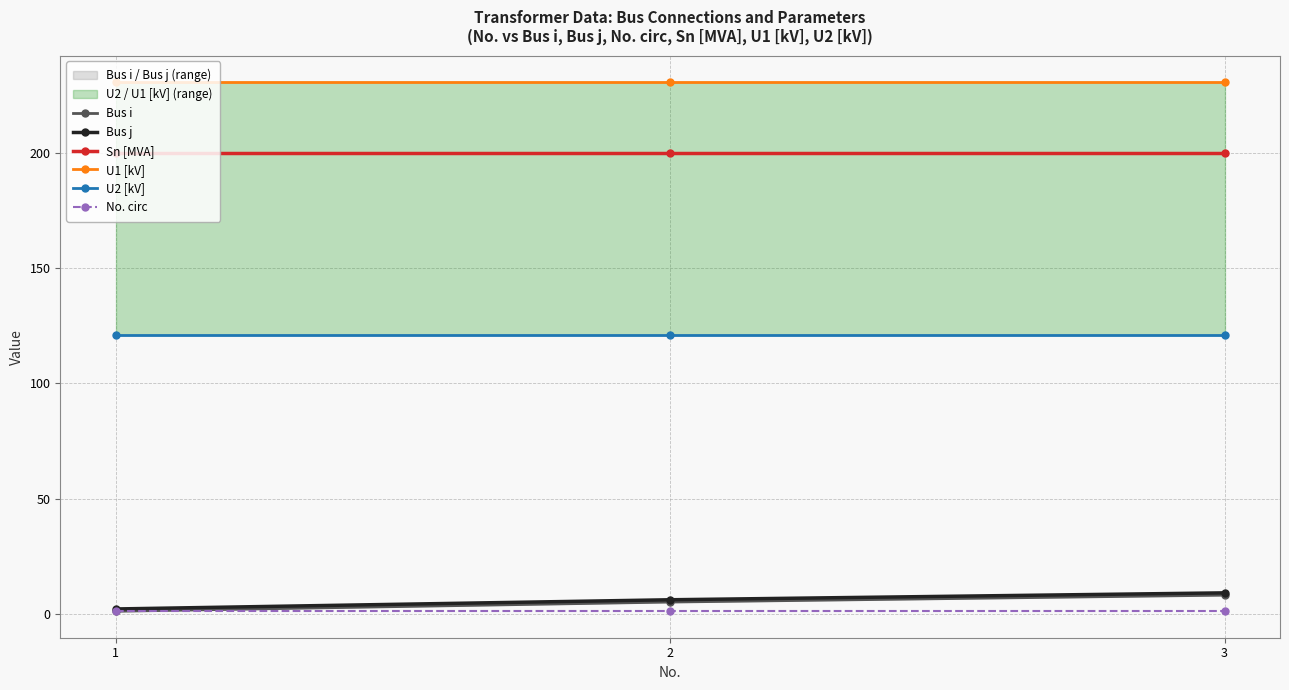

What is the sum of the U1 [kV] values at 1 and 2?

462